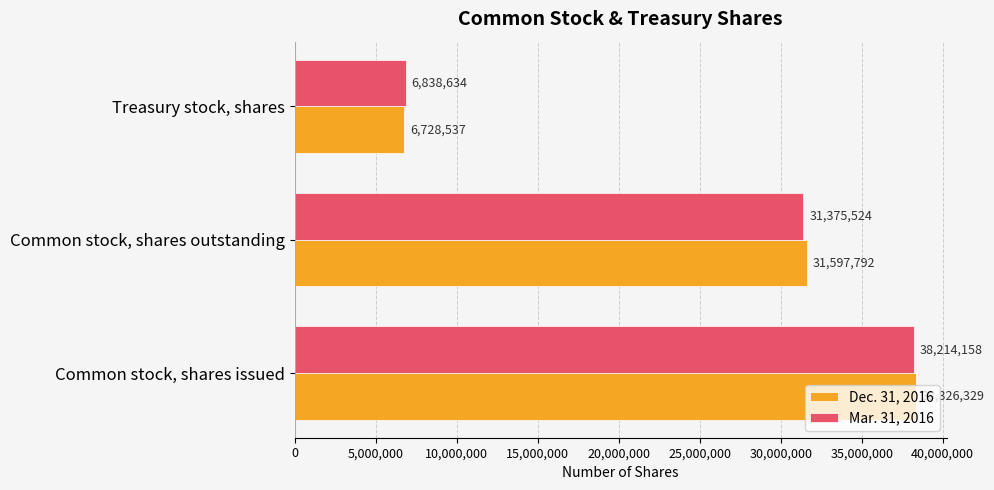

What is the minimum value shown in the chart?

6728537